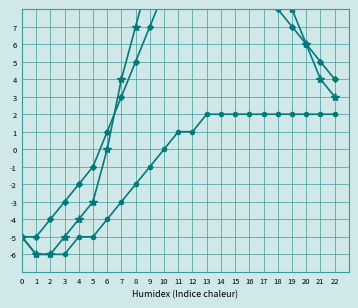

True or false: Bottom Line has a value of 2 at 18.

True